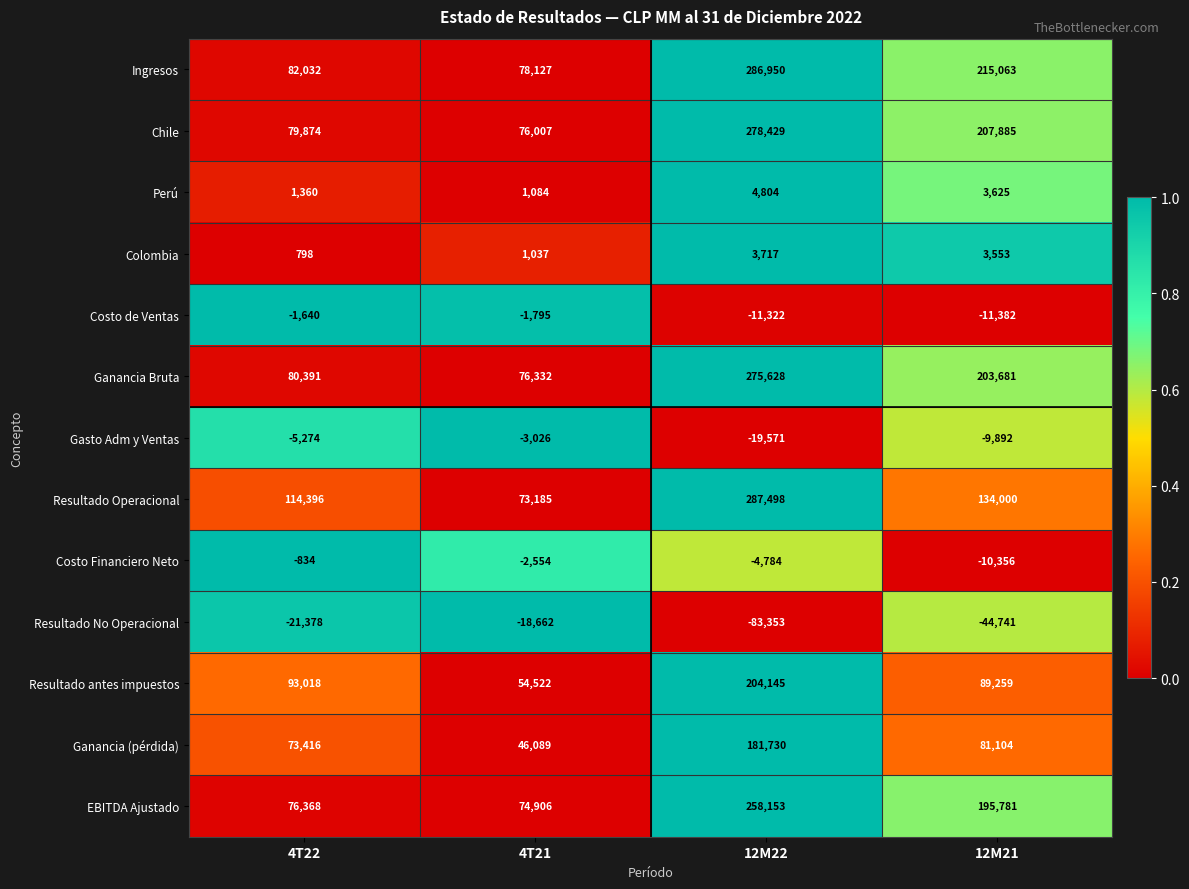

List the series in order of their peak value, lowest first.

Resultado No Operacional, Gasto Adm y Ventas, Costo de Ventas, Costo Financiero Neto, Colombia, Perú, Ganancia (pérdida), Resultado antes impuestos, EBITDA Ajustado, Ganancia Bruta, Chile, Ingresos, Resultado Operacional